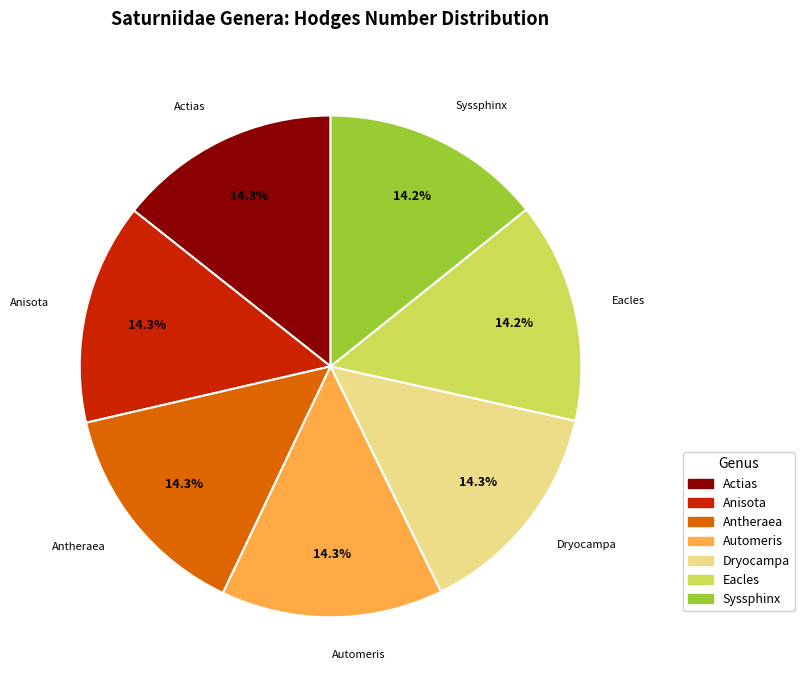

What is the ratio of the value at Dryocampa to the value at Eacles?

1.0